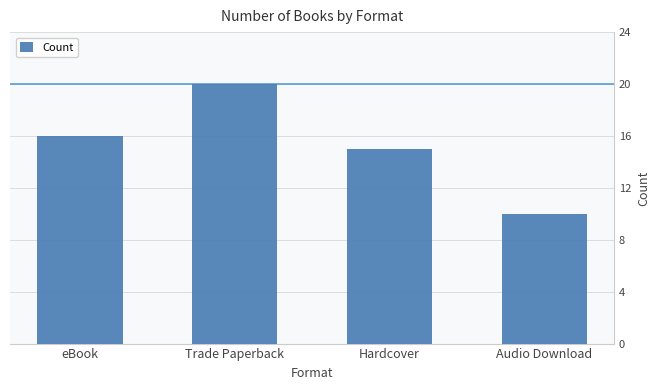

Reading left to right, transcribe all the data shown in this chart.

16	20	15	10